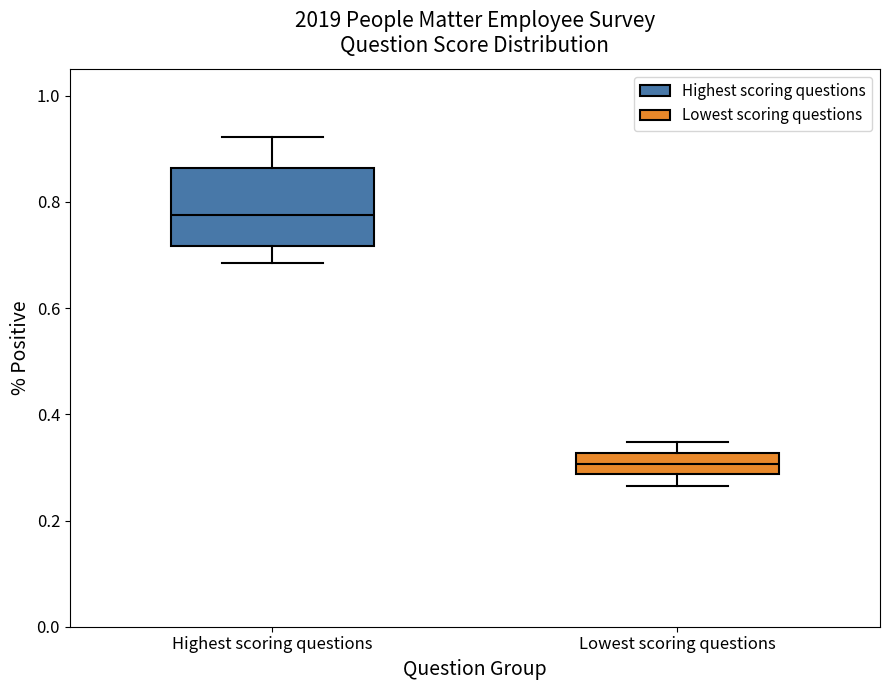

Where does the upper whisker of the box for Highest scoring questions end on the y-axis? The values are not printed on the chart, so give them approximately, as read against the axis.

0.92